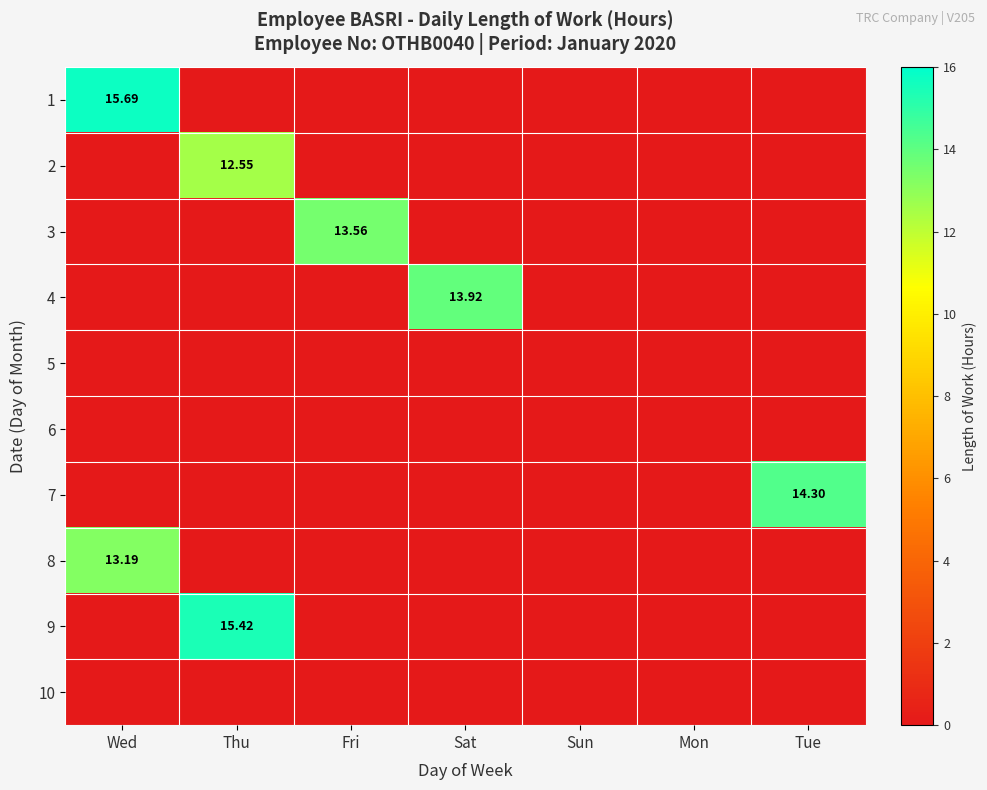

Between Tue and Thu, which is larger?

Tue